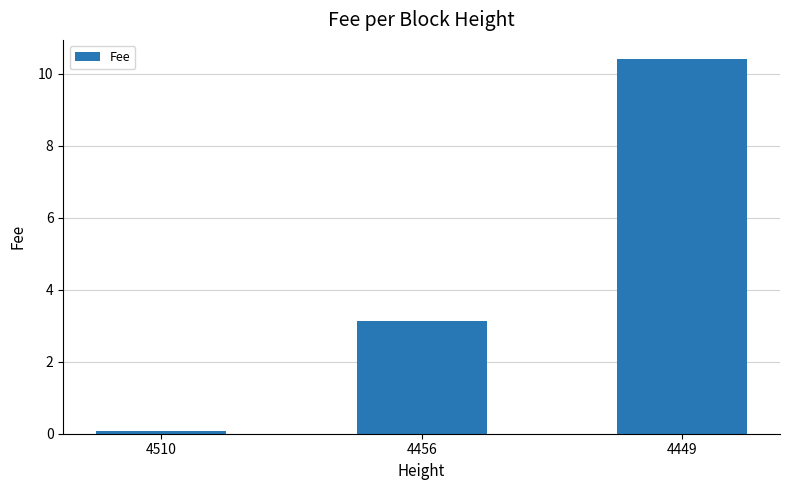

What is the maximum value shown in the chart?

10.4